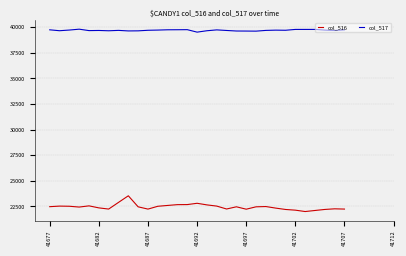

True or false: col_516 and col_517 intersect in this chart.

False